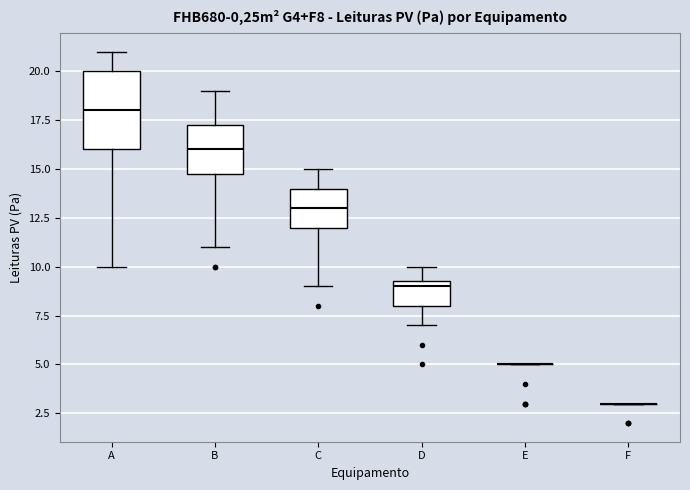

Comparing the boxes themselves (not the whiskers), which one is the tallest?

A